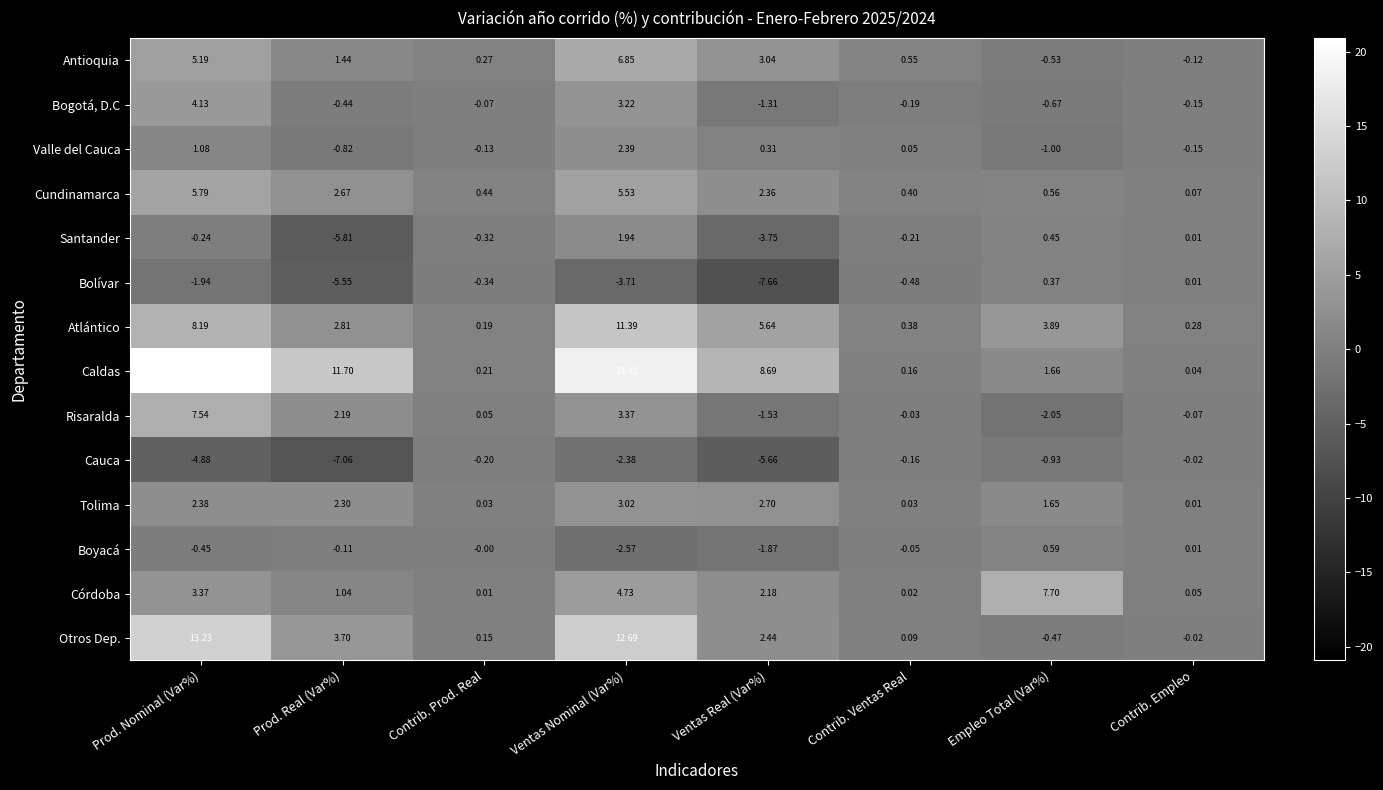

Rank the series at Contrib. Ventas Real from lowest to highest value.

Bolívar, Santander, Bogotá, D.C, Cauca, Boyacá, Risaralda, Córdoba, Tolima, Valle del Cauca, Otros Dep., Caldas, Atlántico, Cundinamarca, Antioquia